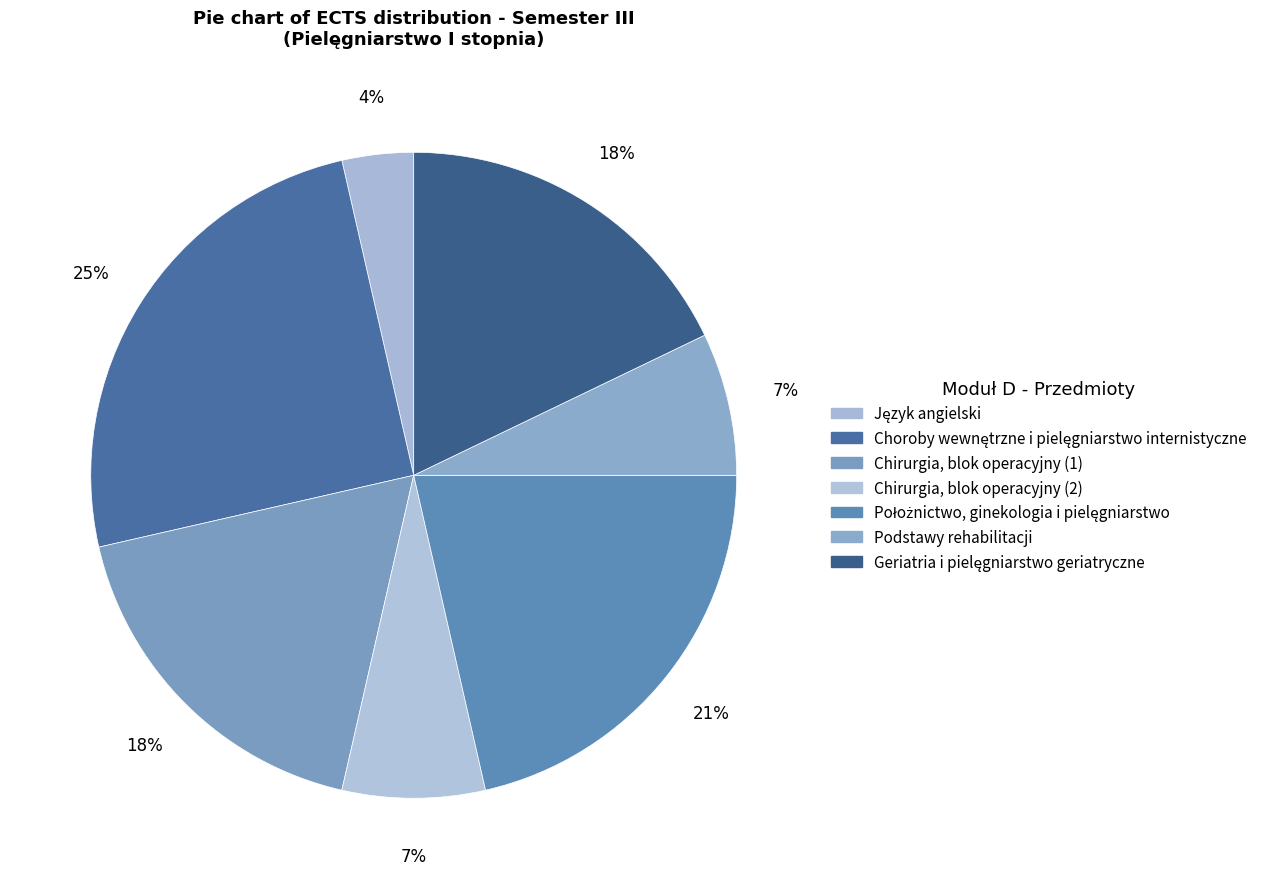

Count the number of slices in the pie.

7